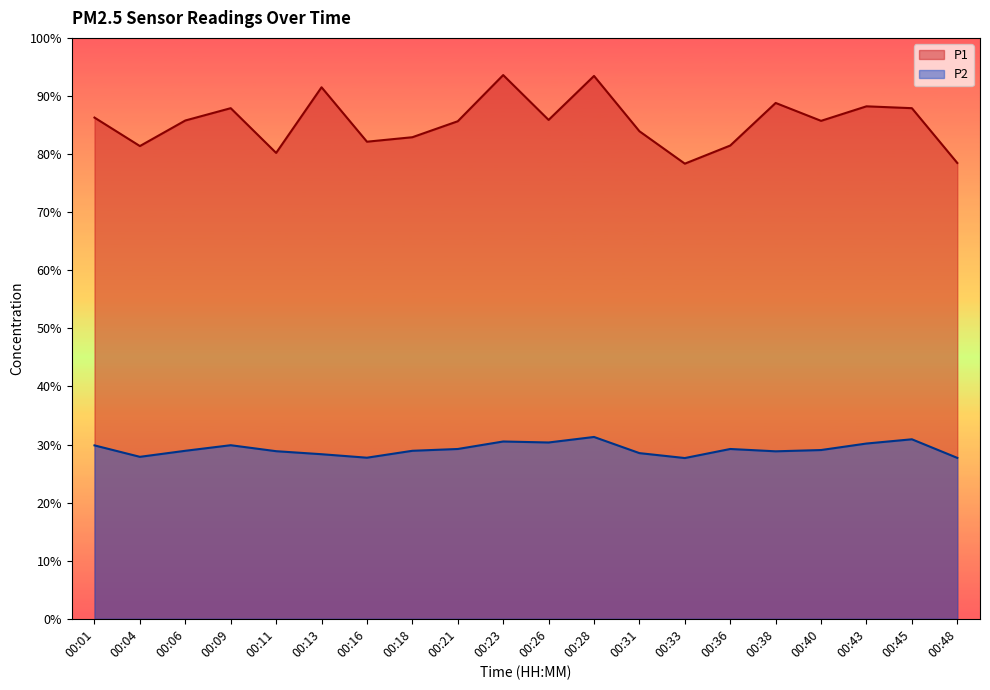

What are all the series names shown in the legend?

P1, P2